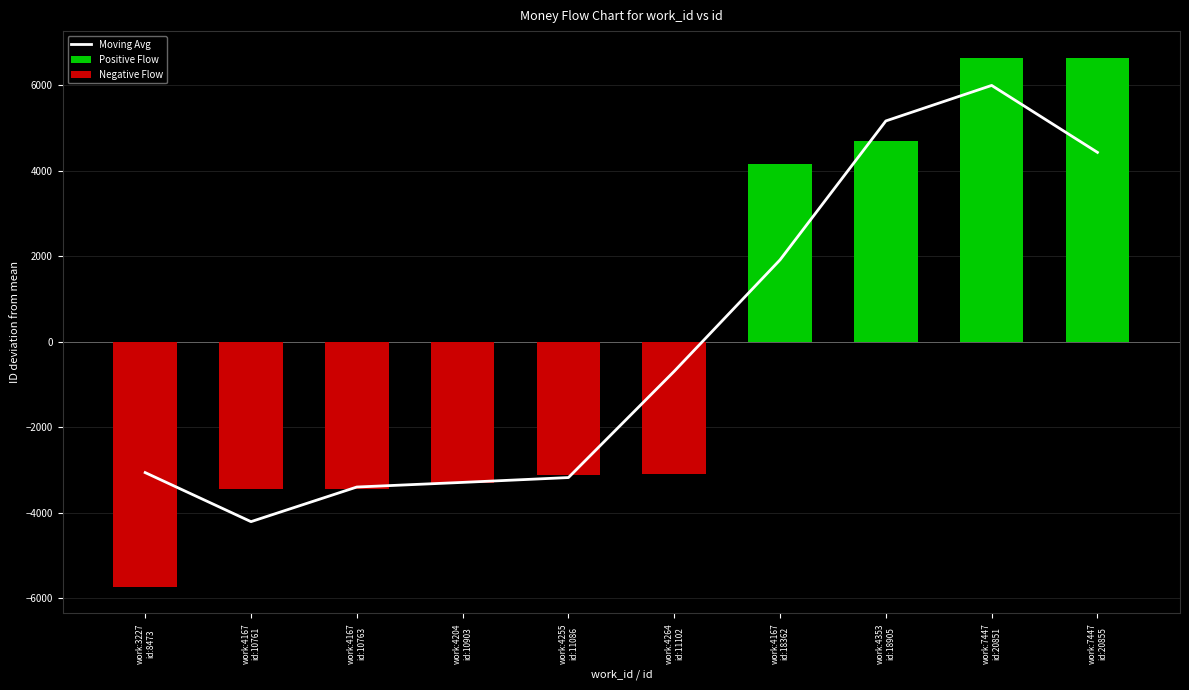

What position from the right is work:7447
id:20851?

2